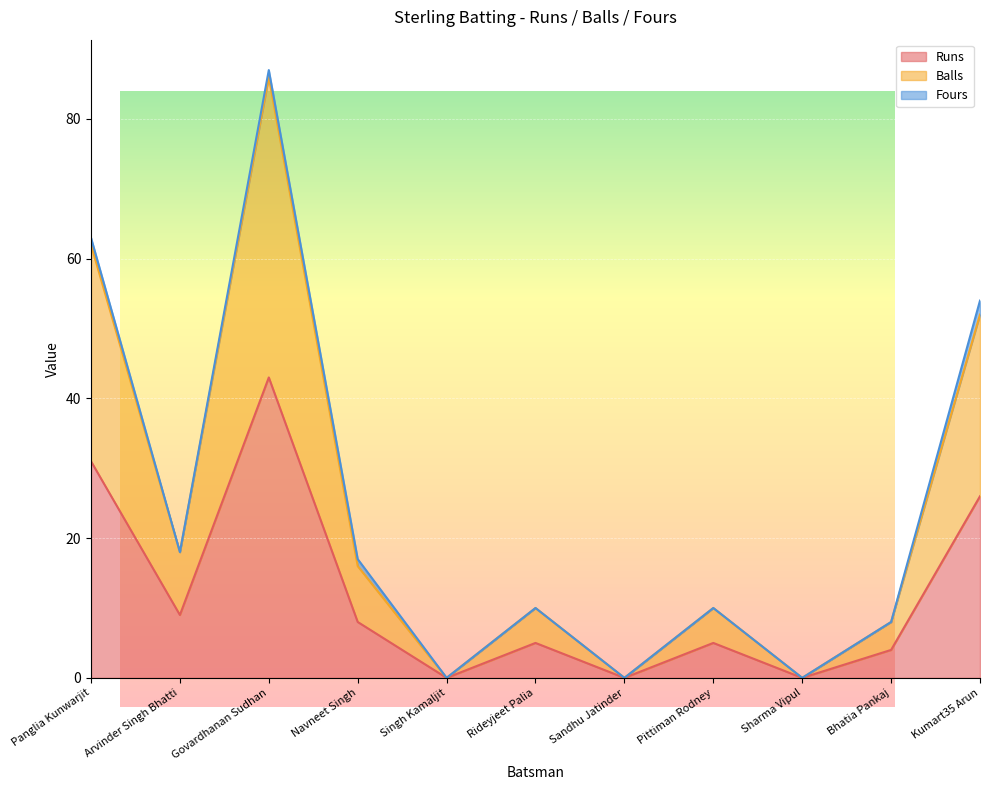

How many categories are shown in the chart?

11